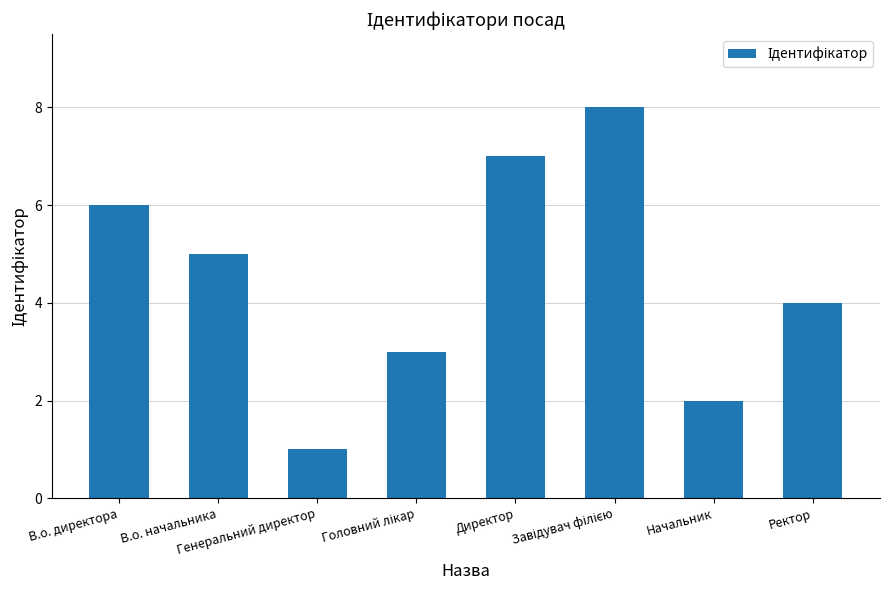

How many values are between 3 and 7?

5